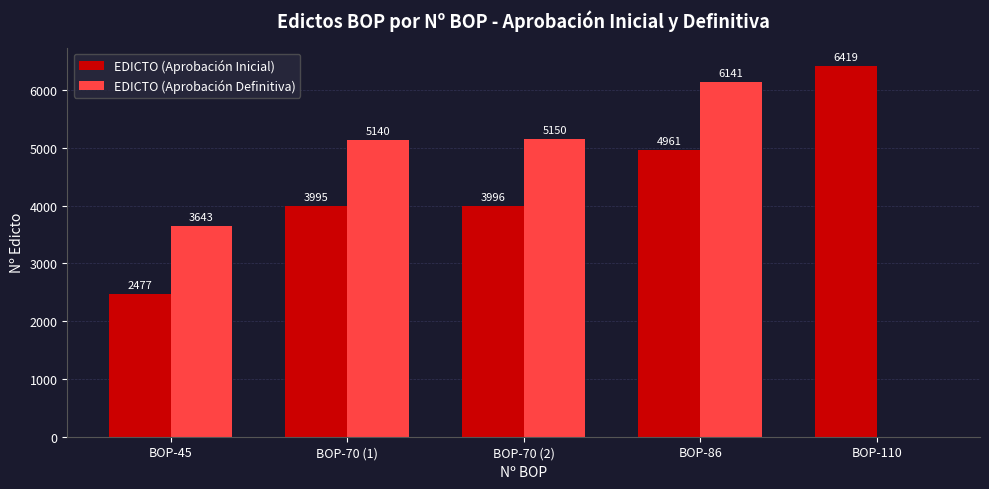

Which series has the largest range (max minus min)?

EDICTO (Aprobación Definitiva)